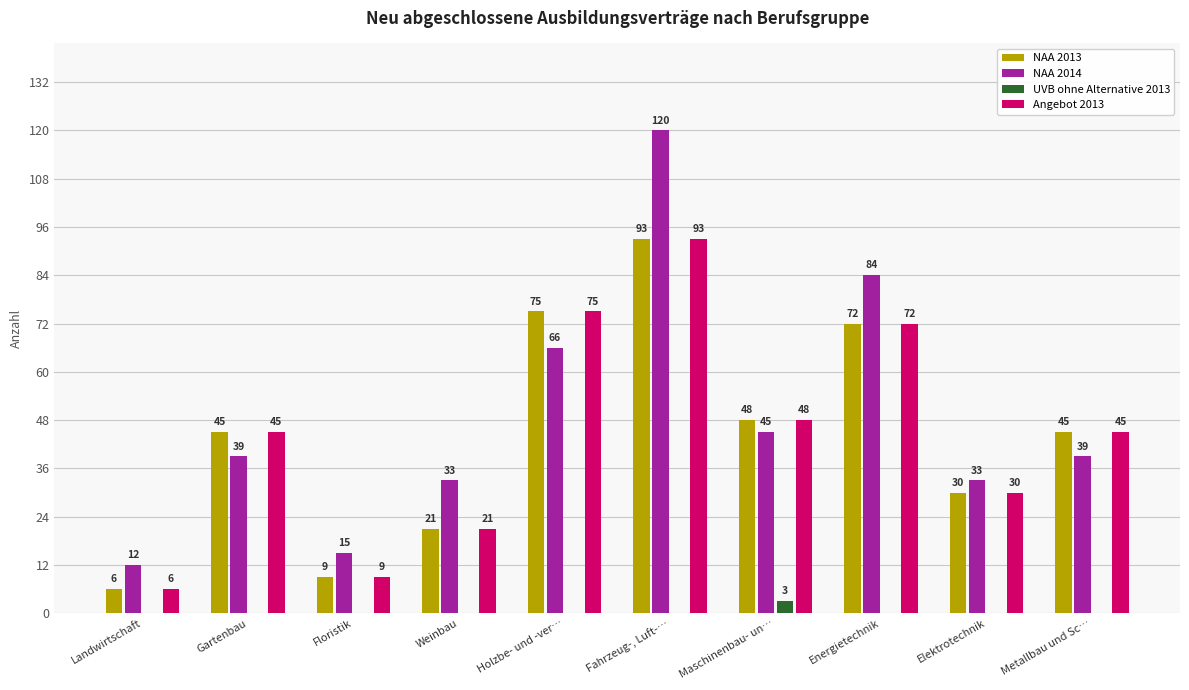

Where is Angebot 2013 nearest to the value 49?

Maschinenbau- un…